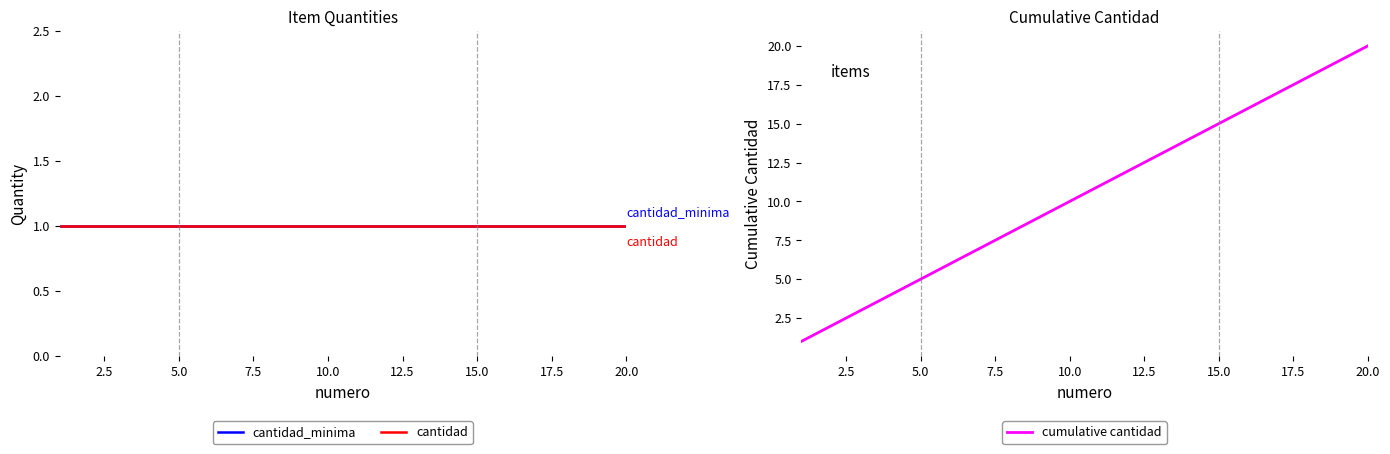

What is the minimum value shown in the chart?

1